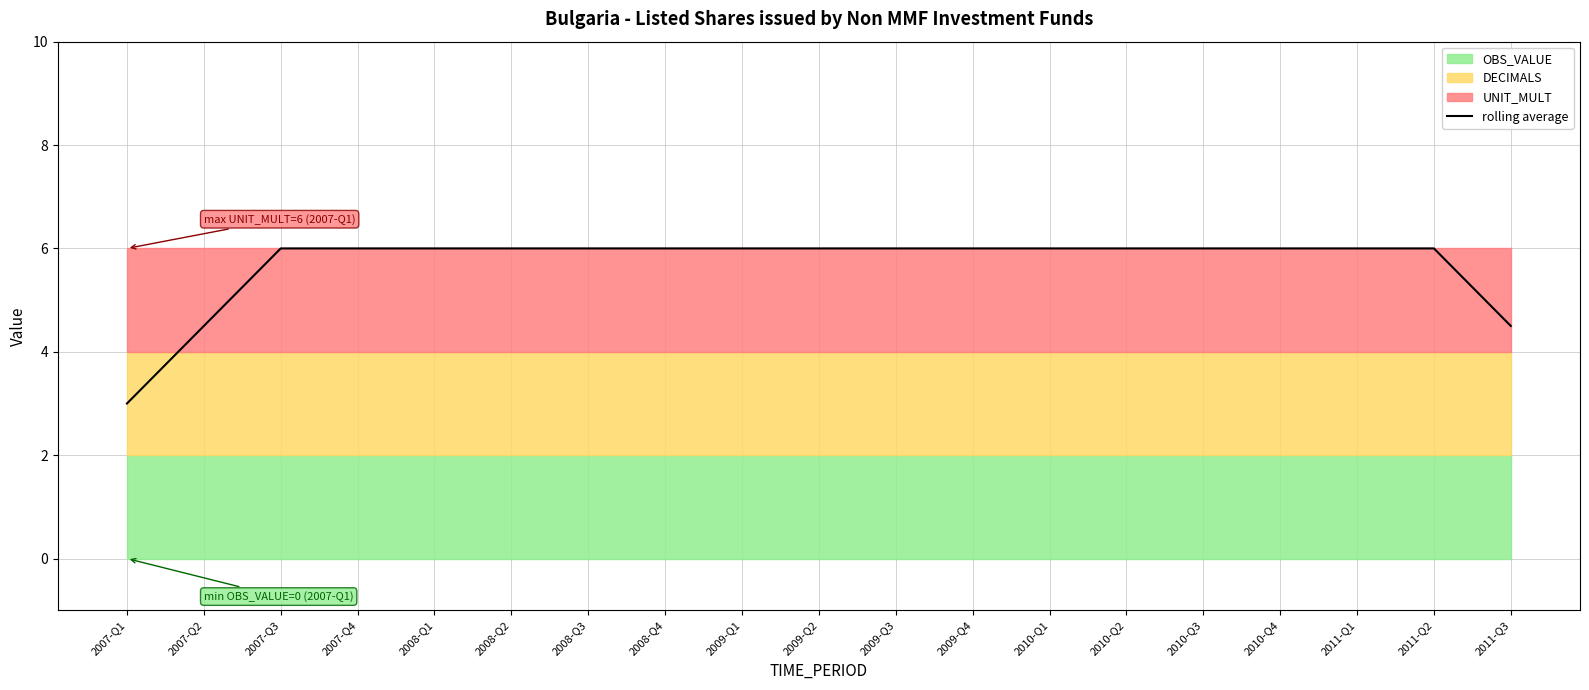

What is the difference between the maximum and minimum values?

3.0